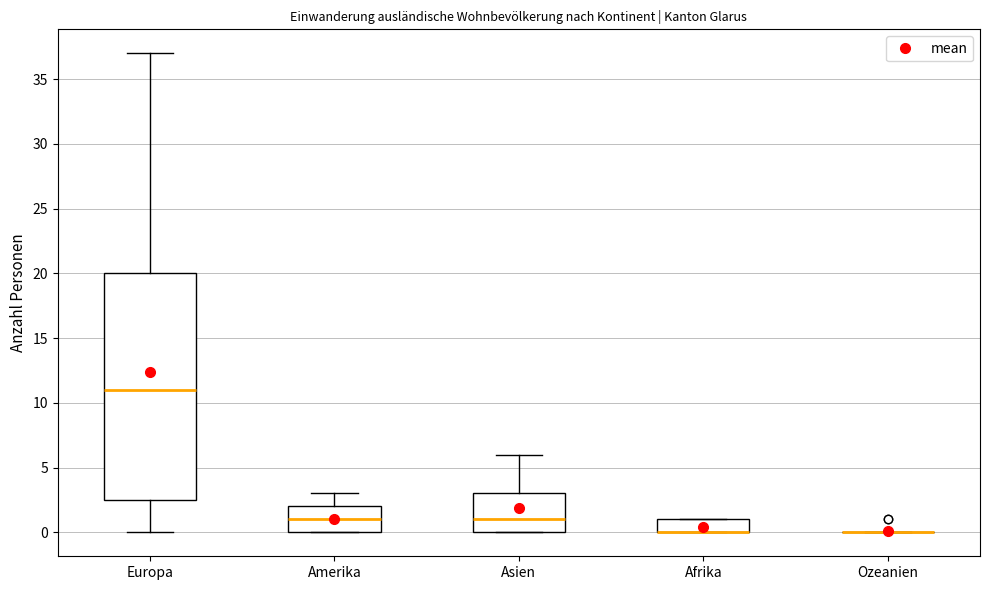

Reading left to right, transcribe this box plot: for each box, give where its median line is, the range the box spans, and where its two whiskers end, as read against the y-axis. The values are not printed on the chart, so give them approximately, as read against the axis.

Europa: median 11.0, box 2.5 to 20.0, whiskers 0.0 to 37.0
Amerika: median 1.0, box 0.0 to 2.0, whiskers 0.0 to 3.0
Asien: median 1.0, box 0.0 to 3.0, whiskers 0.0 to 6.0
Afrika: median 0.0 (drawn on the box's lower edge), box 0.0 to 1.0, whiskers 0.0 to 1.0
Ozeanien: box collapsed to a line at 0.0, whiskers 0.0 to 0.0